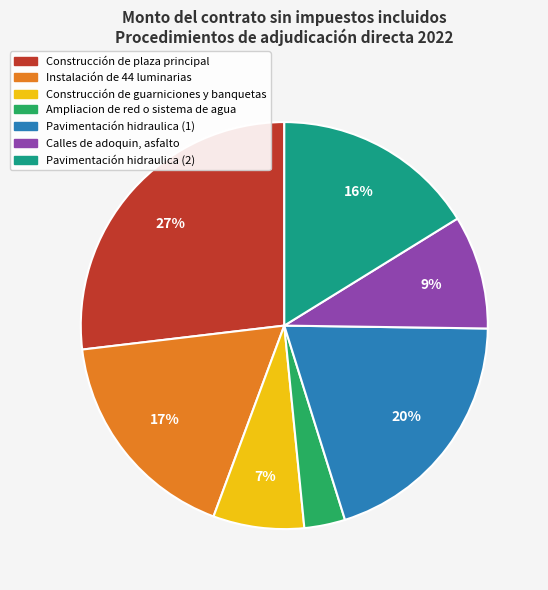

Does Construcción de guarniciones y banquetas account for over 50% of the chart?

No